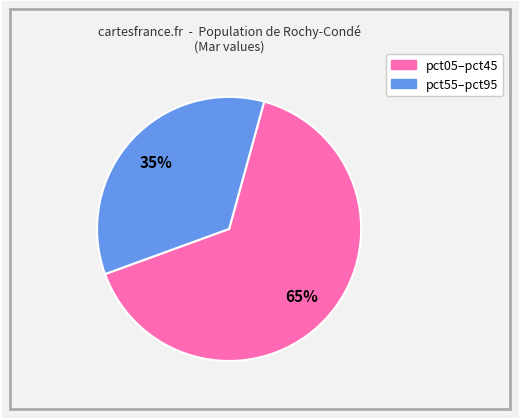

To the nearest percent, what is the average slice percentage?

50%